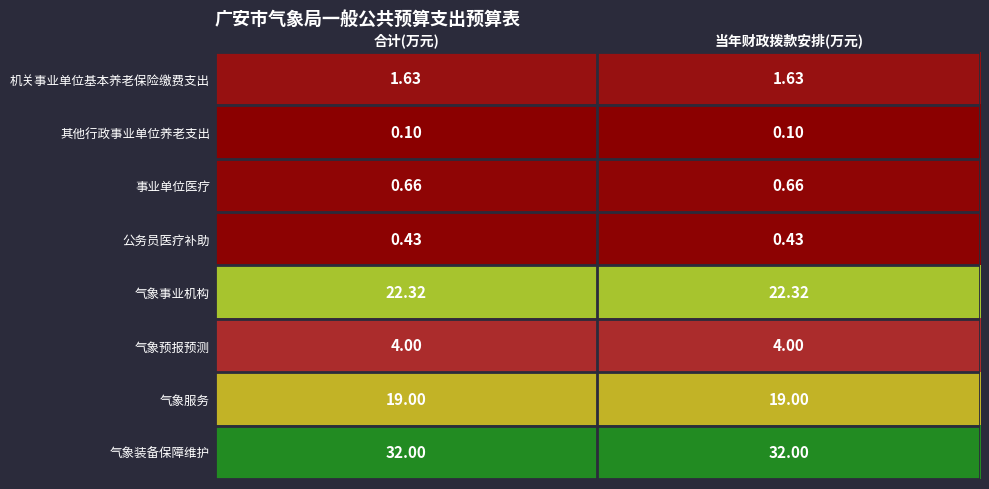

What is the difference between the highest and lowest values at 合计(万元)?

31.9